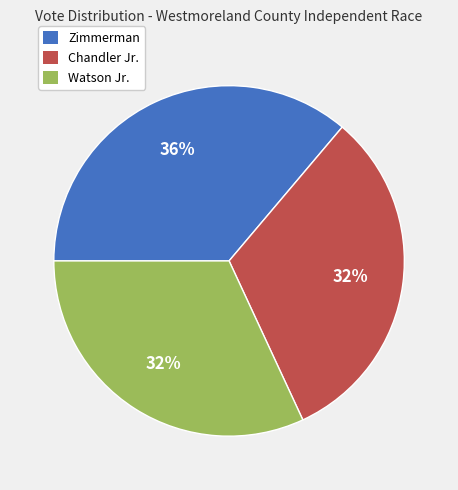

Count the number of slices in the pie.

3